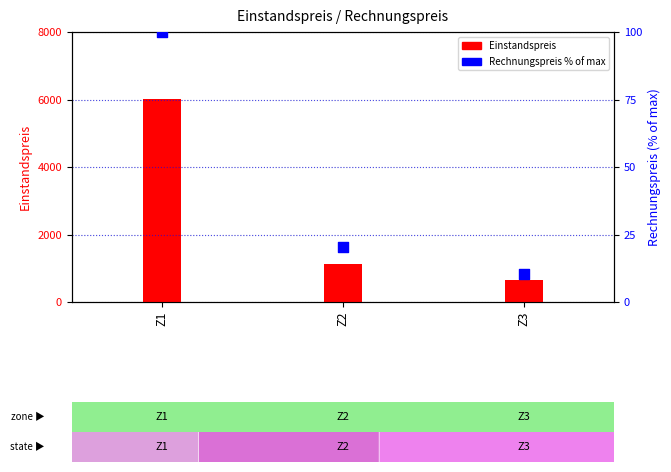

Which series reaches the maximum Y coordinate?

Einstandspreis